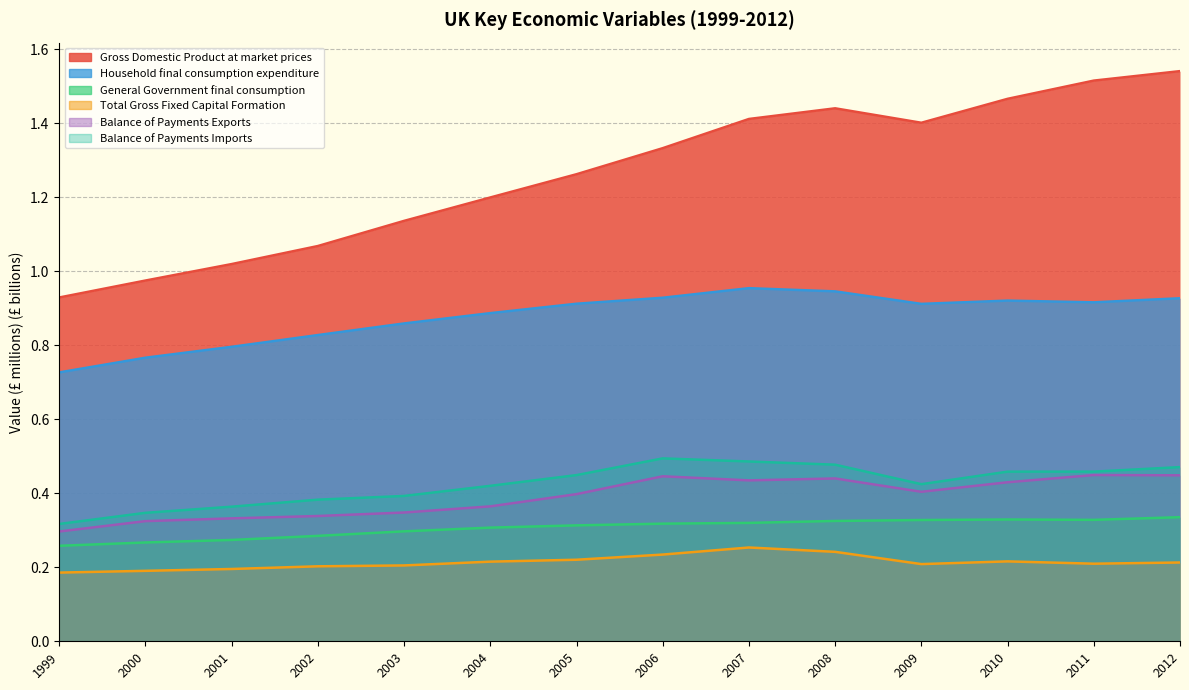

What value does the Balance of Payments Exports series have at 2011?

0.4